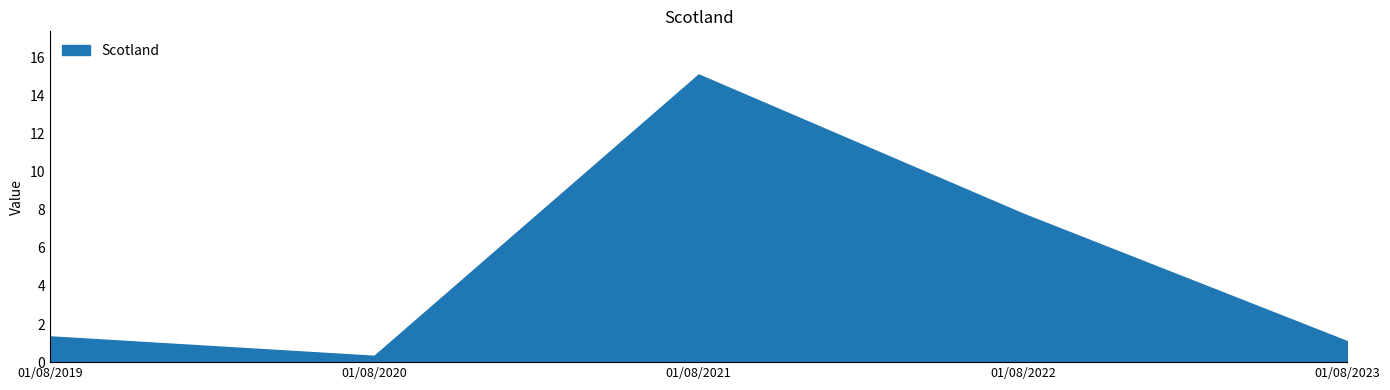

True or false: the data shows 0.4 at 01/08/2019.

False